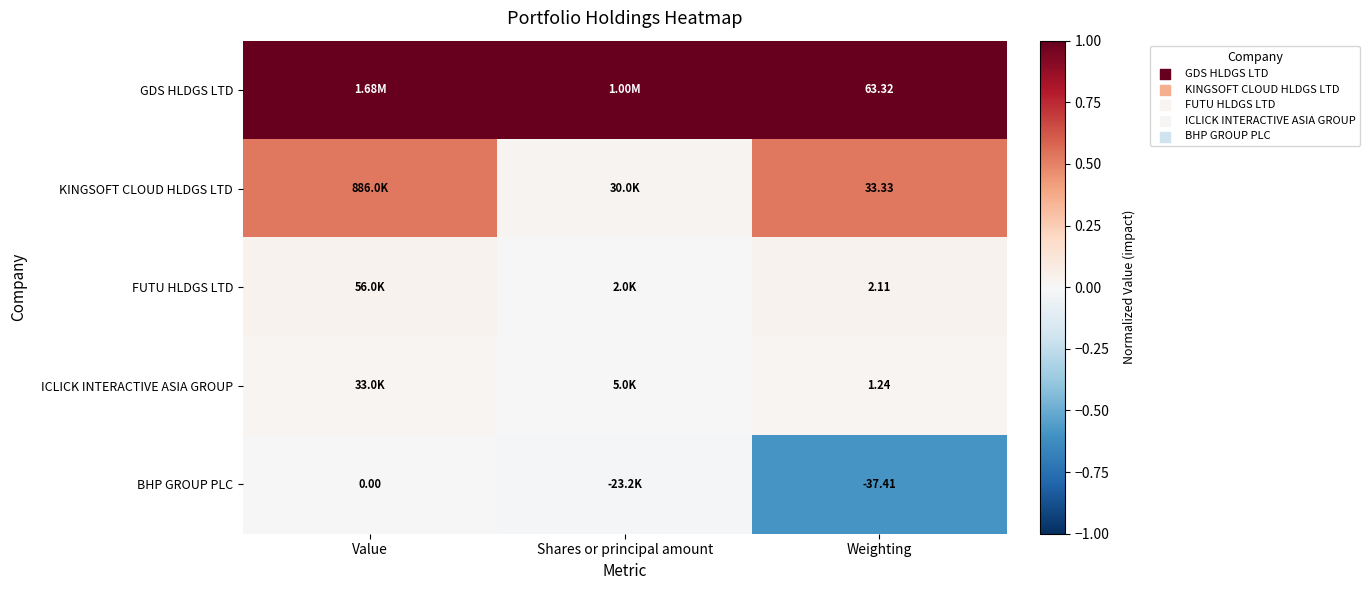

Rank the series at Weighting from lowest to highest value.

BHP GROUP PLC, ICLICK INTERACTIVE ASIA GROUP, FUTU HLDGS LTD, KINGSOFT CLOUD HLDGS LTD, GDS HLDGS LTD